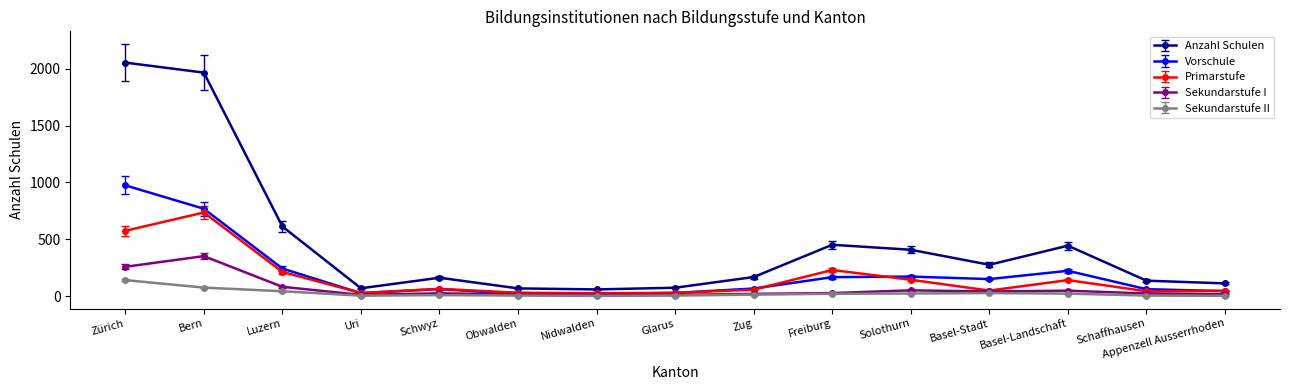

What is the label of the 8th point from the right?

Glarus